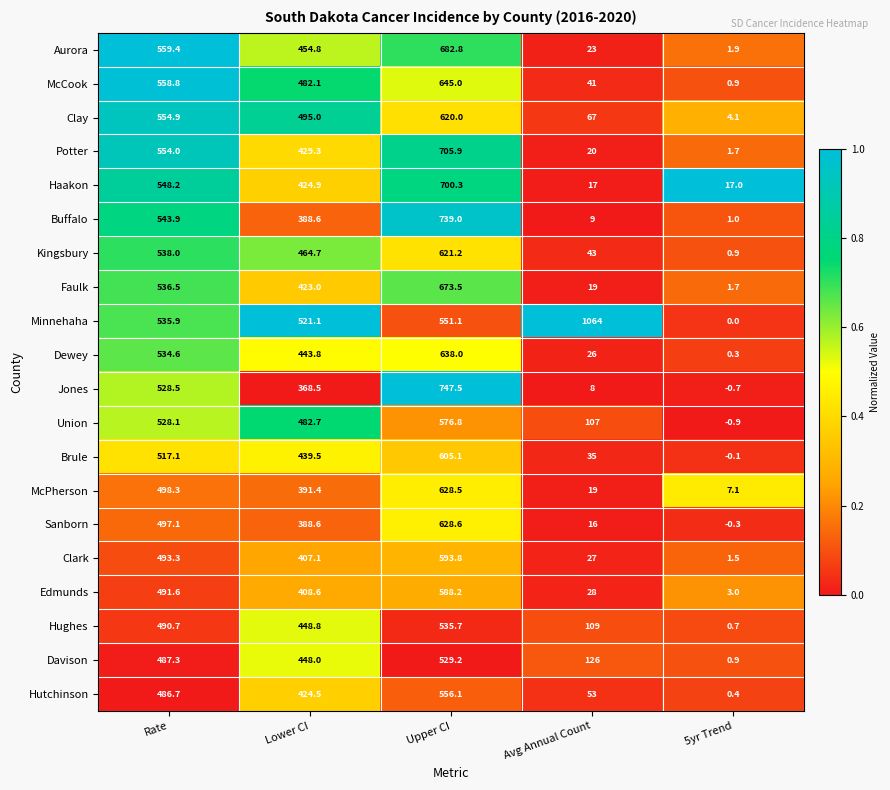

The Edmunds series shows 491.6 at Rate. True or false?

True